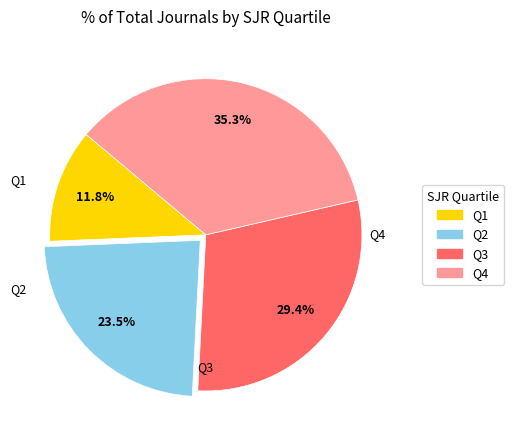

What is the largest slice in the pie chart?

Q4